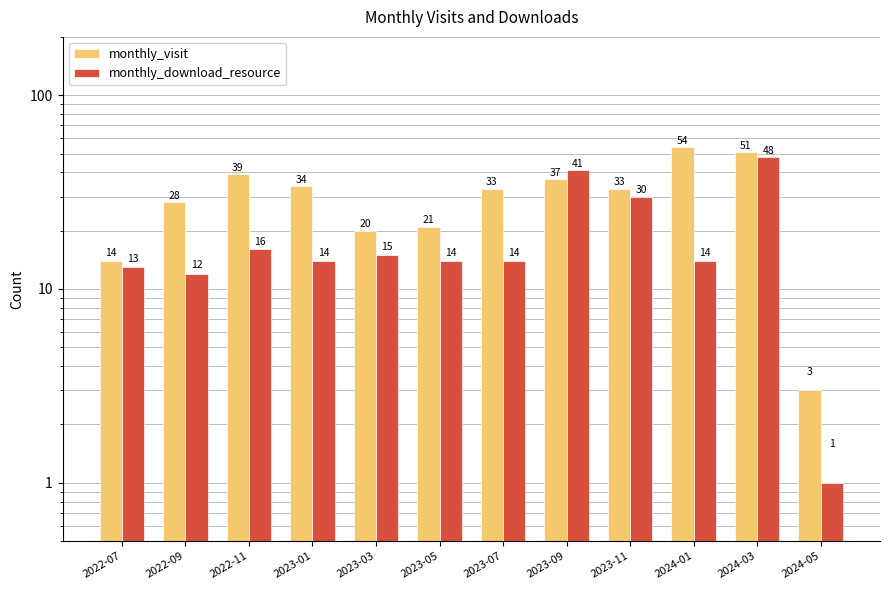

Count the number of categories in the chart.

12